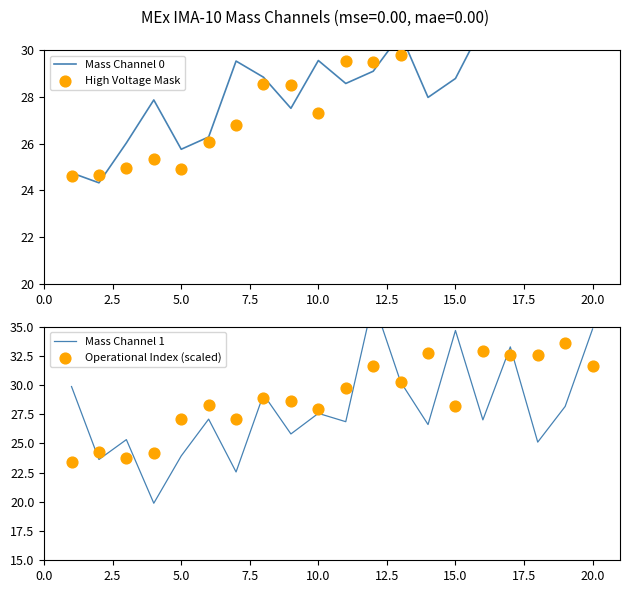

What is the total value across all series at 17.5?

115.4